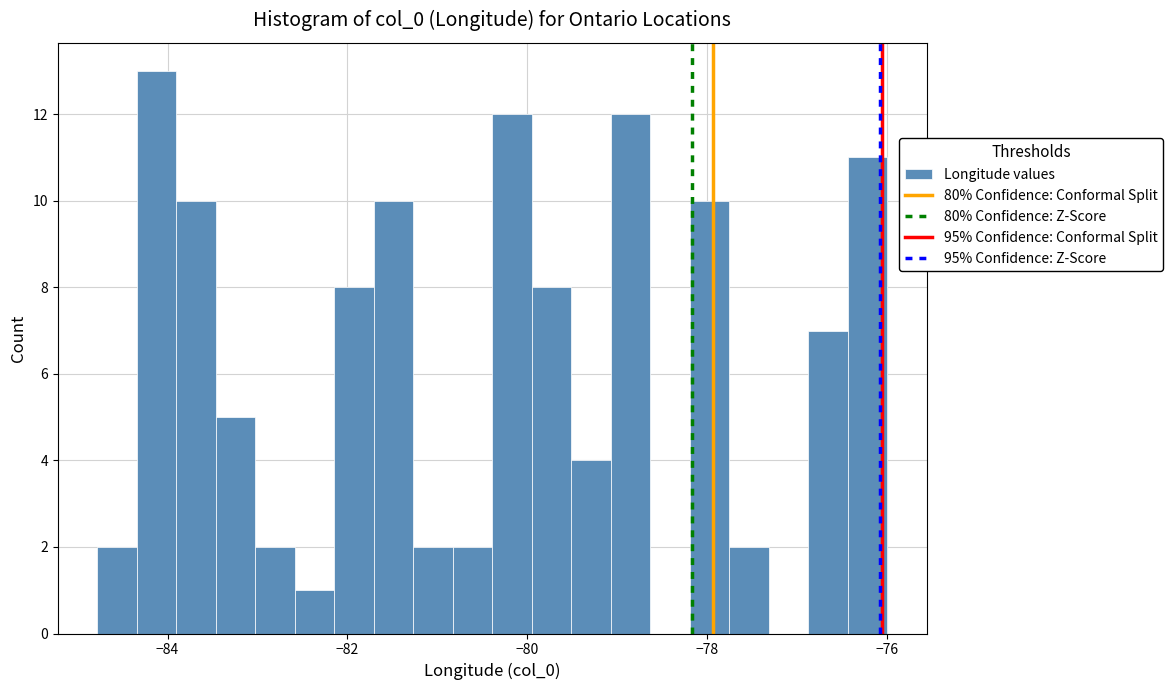

Around what value on the x-axis is the tallest bar? Give the approximate position of its centre, as read against the axis.

-84.2